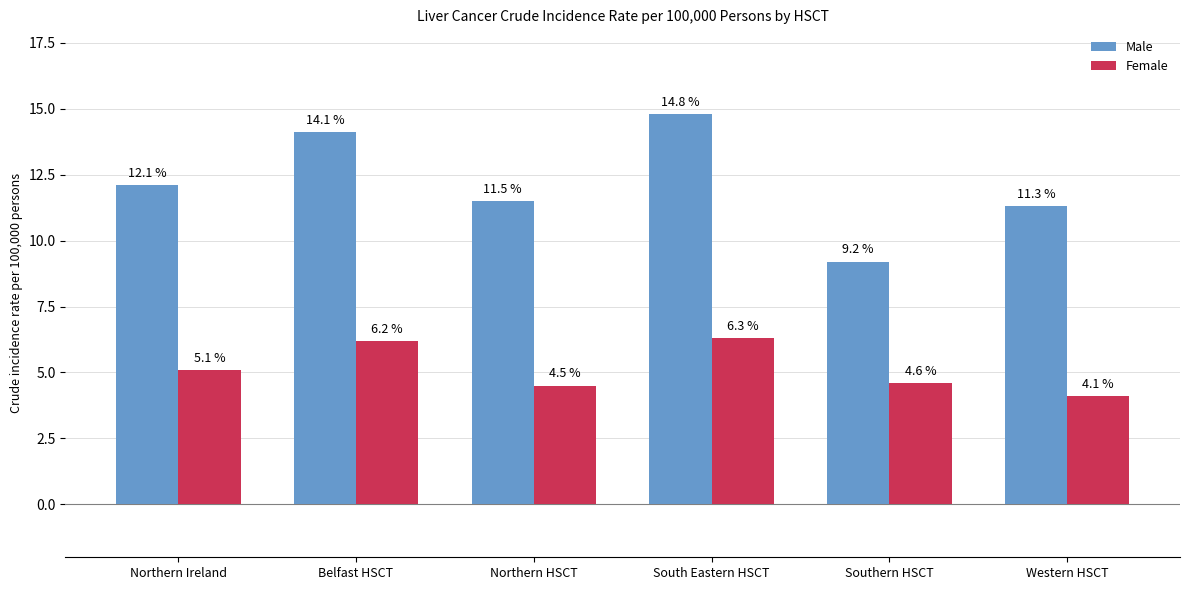

Are the bars grouped side by side (vs. stacked)?

Yes